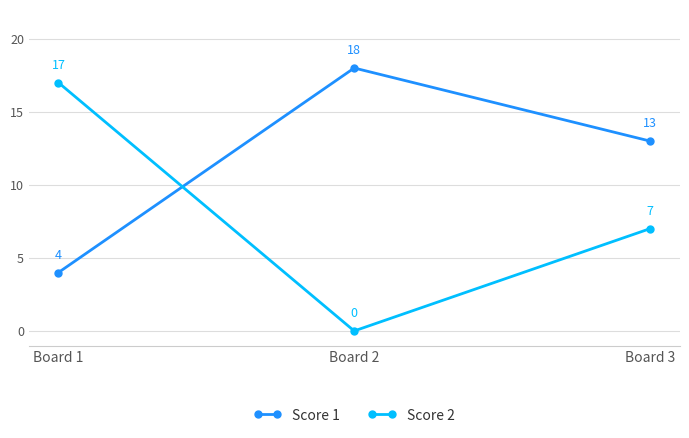

At how many categories does at least one series exceed 15?

2